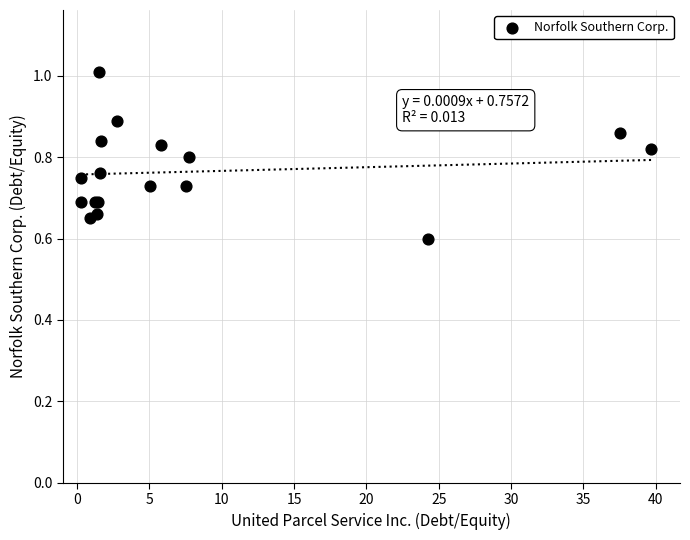

What Y value in the scatter plot is closest to 0?

0.6